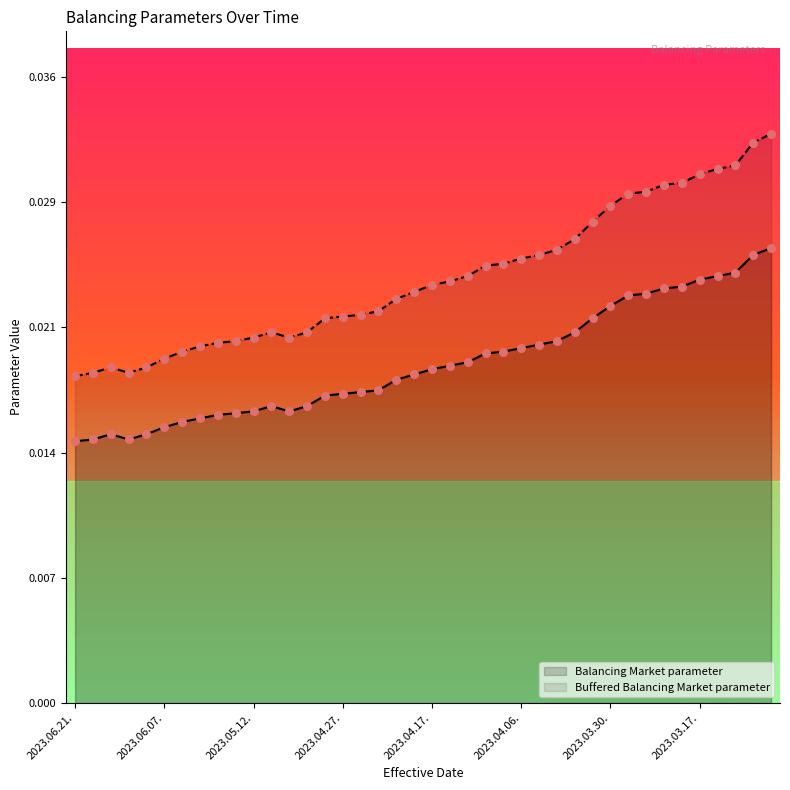

What are all the series names shown in the legend?

Balancing Market parameter, Buffered Balancing Market parameter